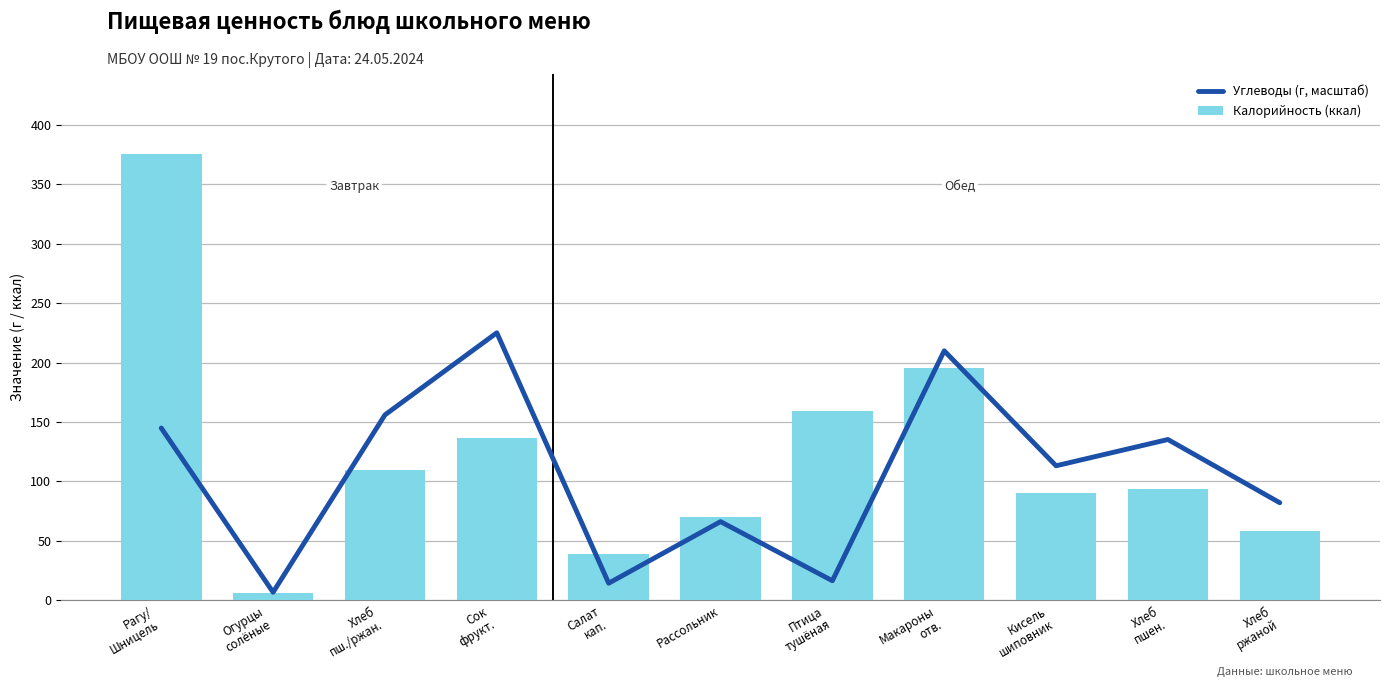

The value of Углеводы (г, масштаб) at Птица
тушёная is 16.6. True or false?

True